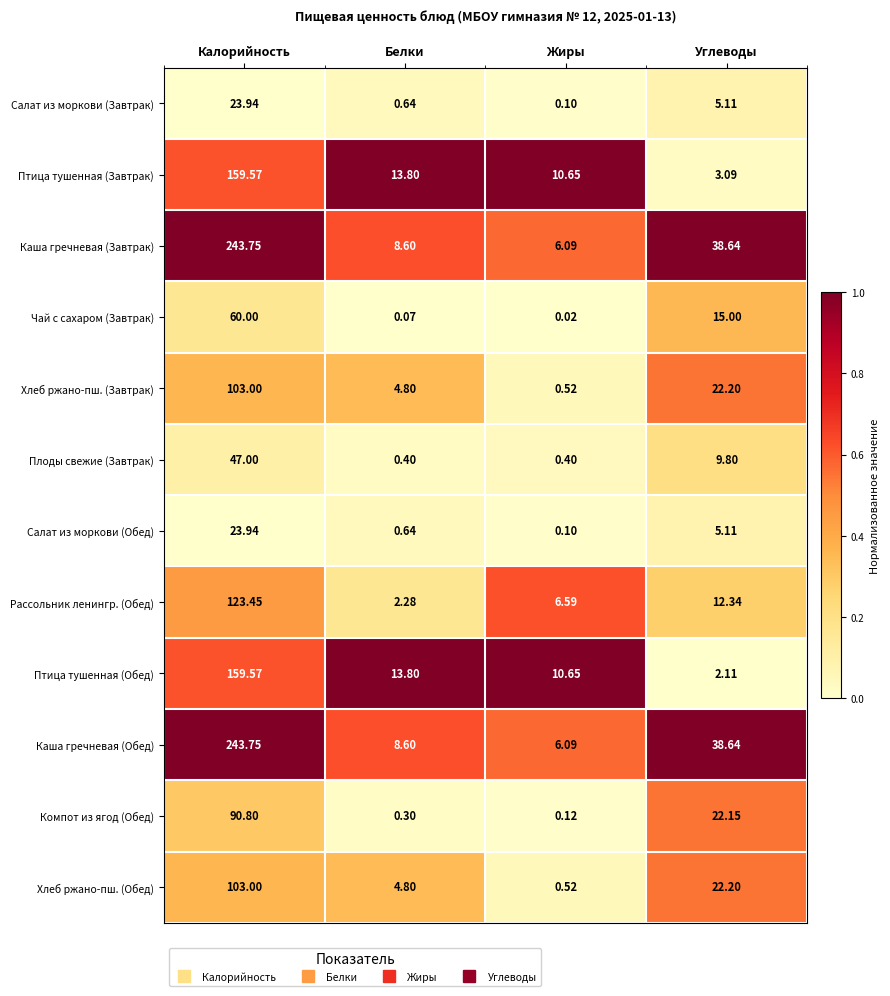

Which category has the highest value across all series?

Калорийность